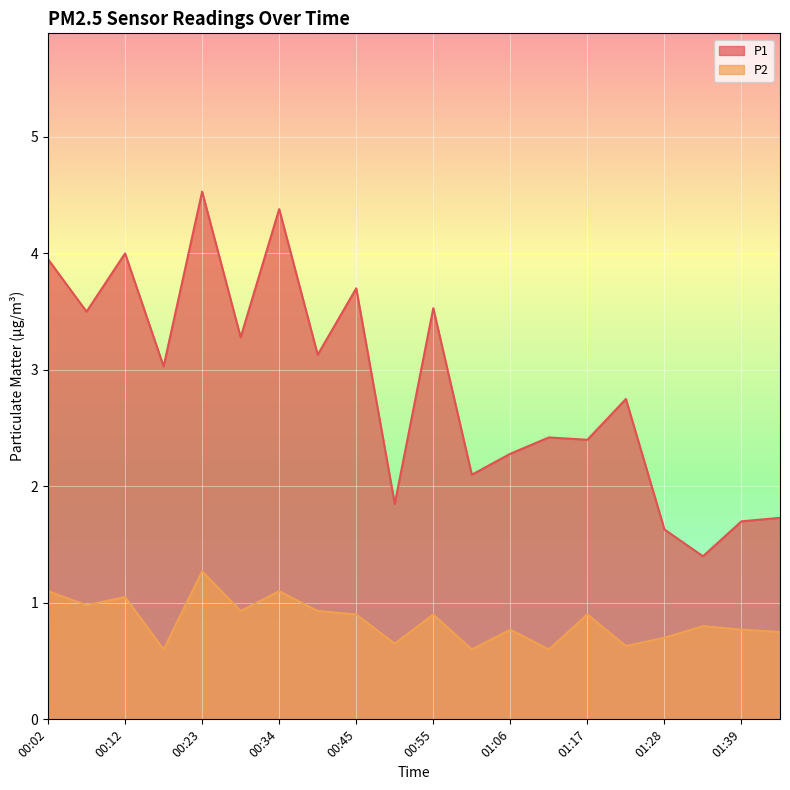

In P1, how many points are higher than both neighbors (excluding endpoints)?

7